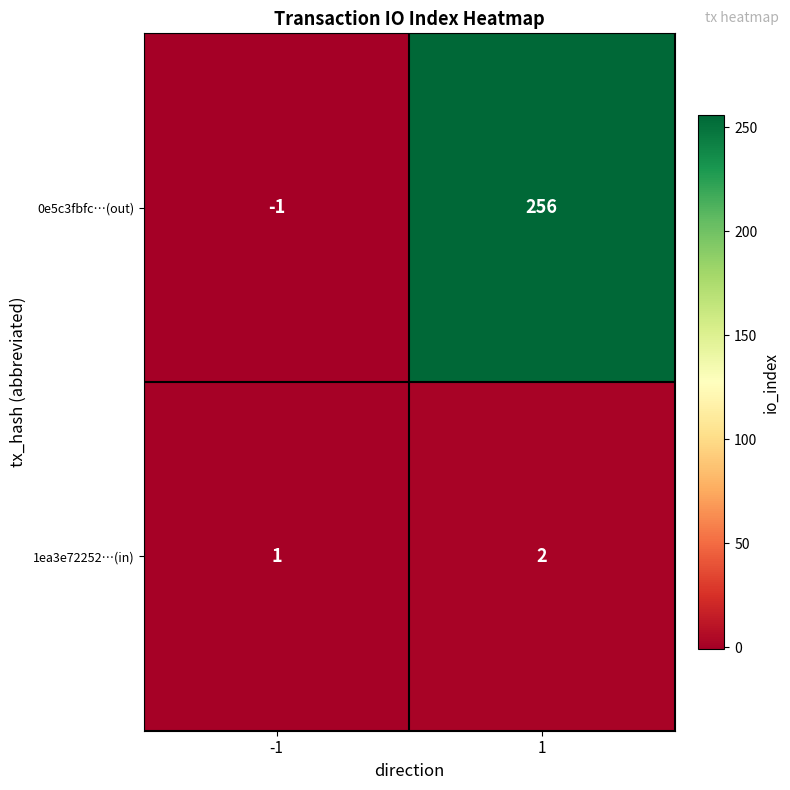

What is the maximum value for 0e5c3fbfc…(out)?

256